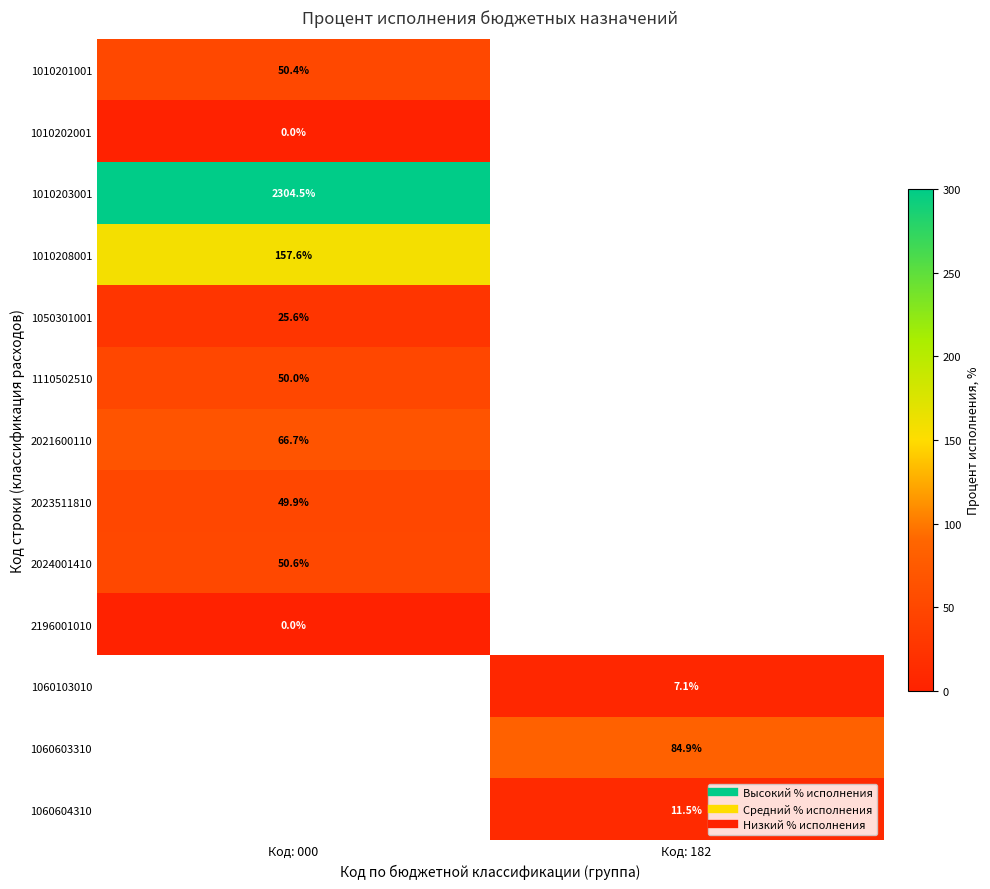

At which label does 1010208001 reach its minimum?

Код: 000